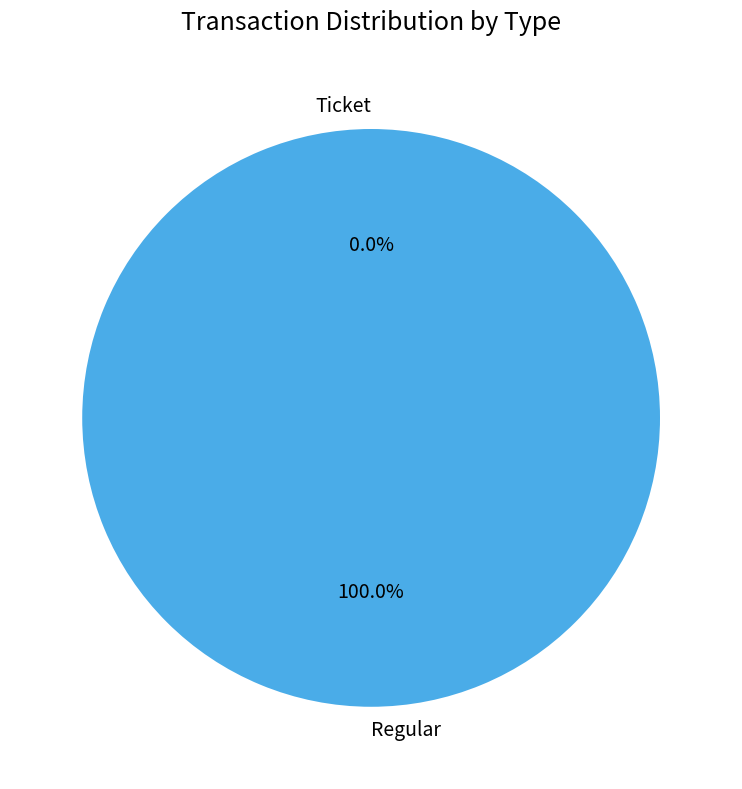

Which slice is the smallest?

Ticket